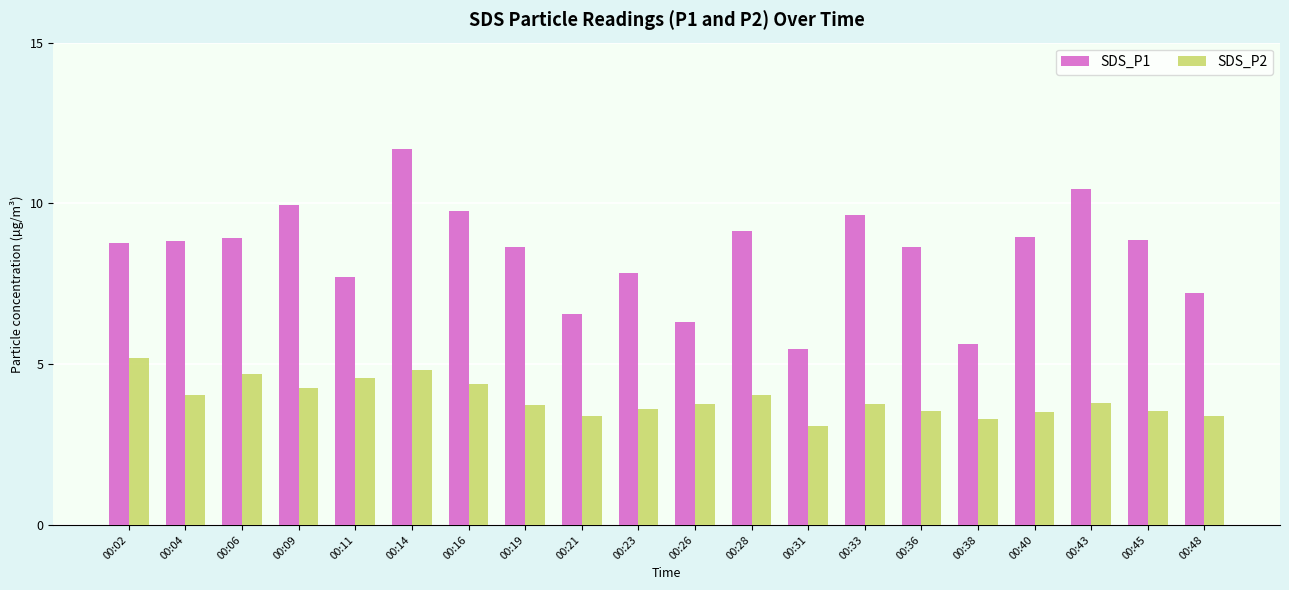

Which series has the largest range (max minus min)?

SDS_P1